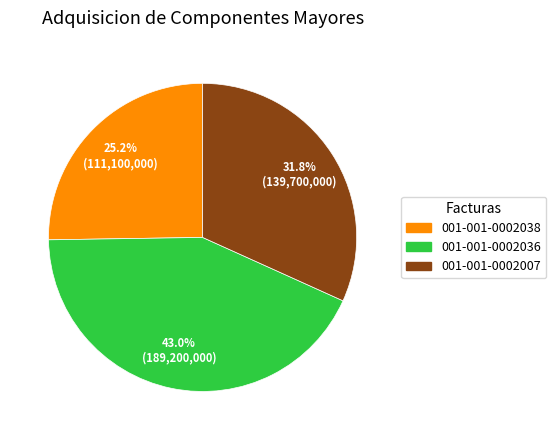

How many segments does this pie chart have?

3